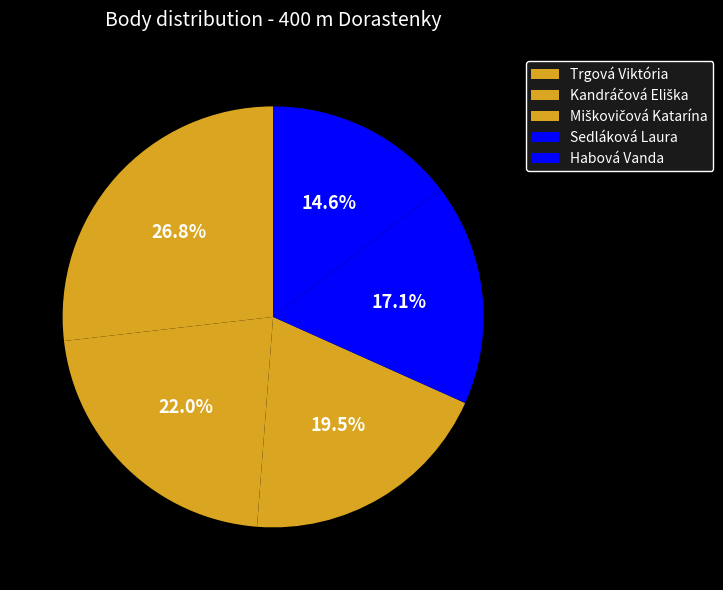

Rank the categories by value from highest to lowest.

Trgová Viktória, Kandráčová Eliška, Miškovičová Katarína, Sedláková Laura, Habová Vanda